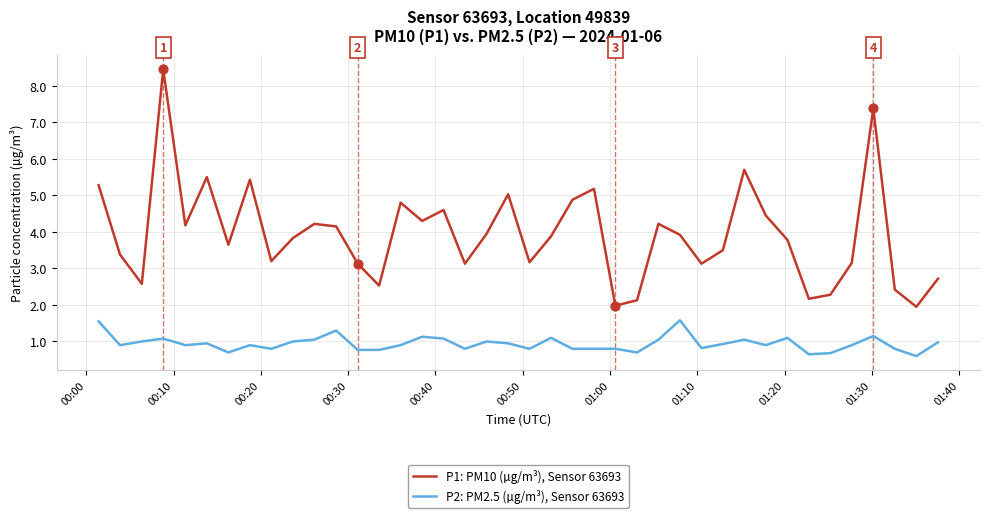

At how many categories does at least one series exceed 7?

2